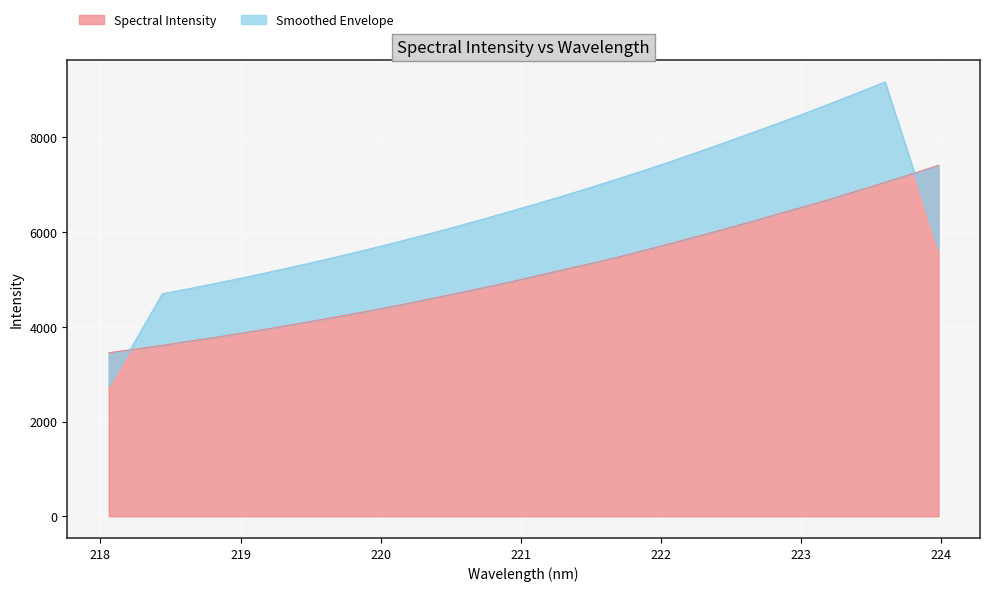

Reading right to left, list all the values displayed in this chart.

223.9802=7409.2	223.7895=7225.9	223.5987=7050.0	223.408=6875.0	223.2172=6702.4	223.0264=6539.3	222.8355=6381.6	222.6447=6217.8	222.4538=6062.8	222.263=5910.4	222.0721=5760.5	221.8812=5613.4	221.6902=5467.5	221.4993=5335.6	221.3083=5207.9	221.1174=5076.5	220.9264=4945.5	220.7354=4824.0	220.5444=4706.3	220.3533=4588.5	220.1623=4472.9	219.9712=4363.9	219.7801=4260.3	219.589=4158.3	219.3979=4057.4	219.2067=3961.9	219.0156=3867.7	218.8244=3778.7	218.6332=3695.4	218.442=3607.2	218.2508=3529.5	218.0596=3451.2